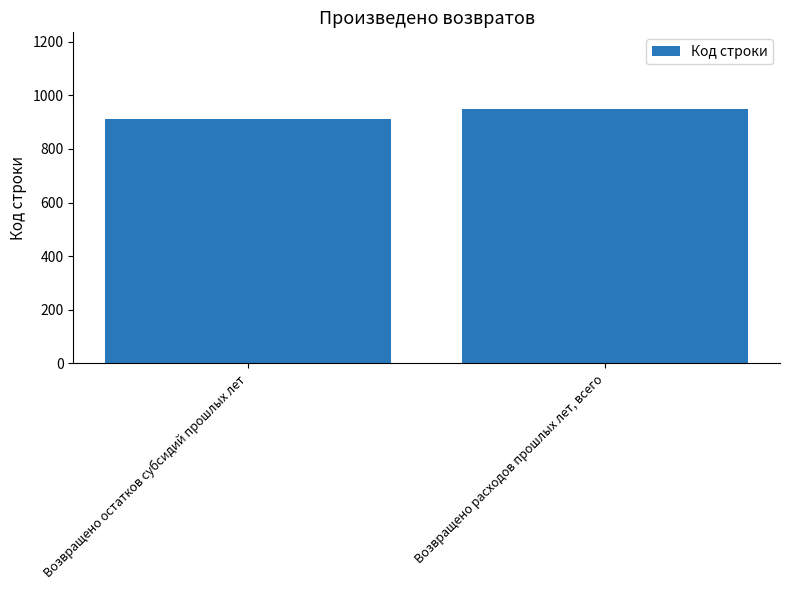

The value at Возвращено остатков субсидий прошлых лет is 301. True or false?

False